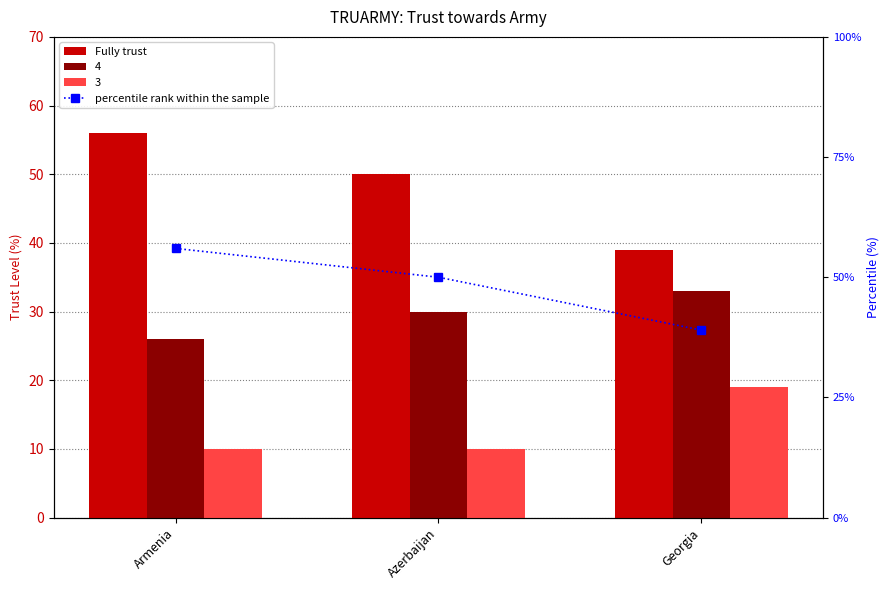

What is the average value of the Fully trust series?

48